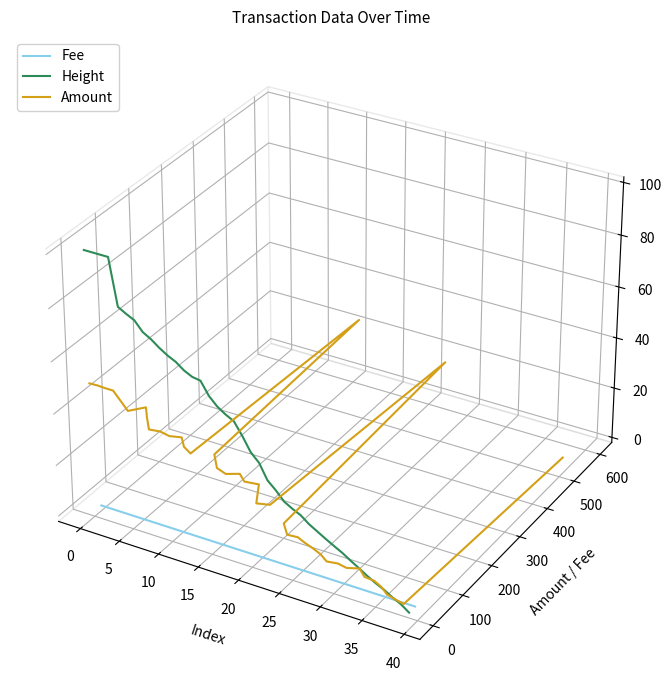

Does the chart display data point markers on the line(s)?

No